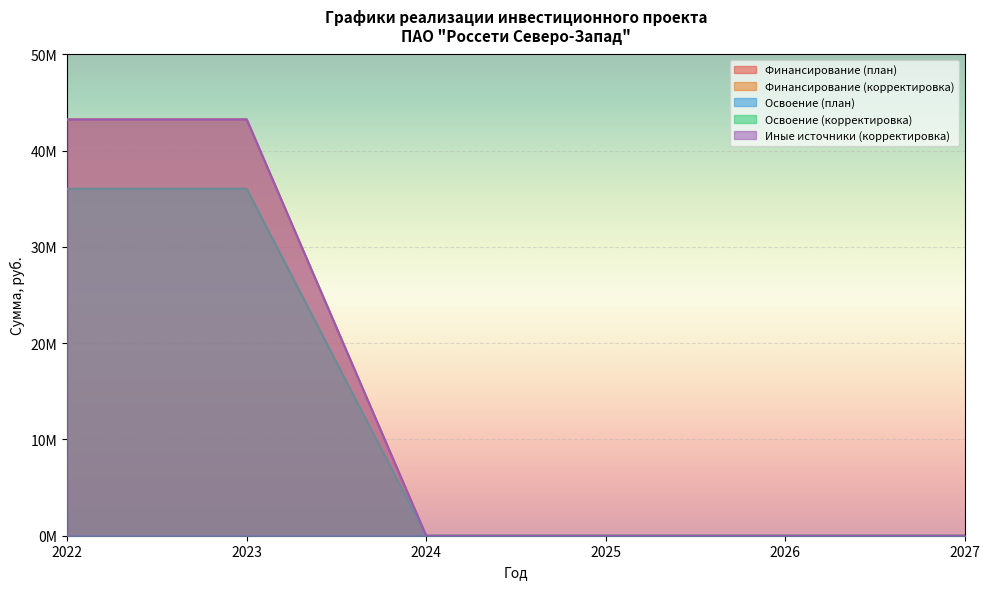

At how many categories does at least one series exceed 28620413?

2